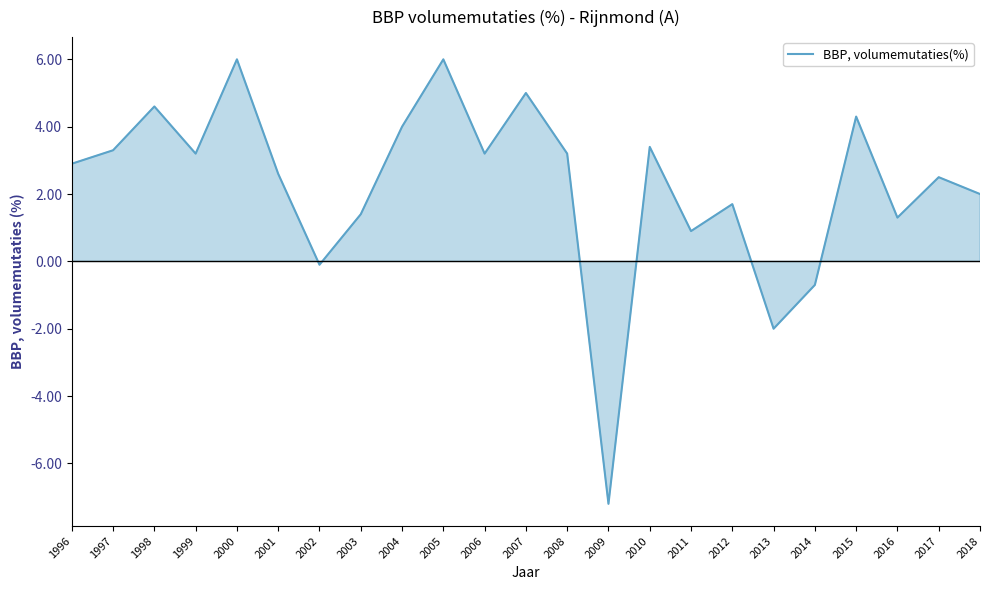

What is the sum of all values?

51.5